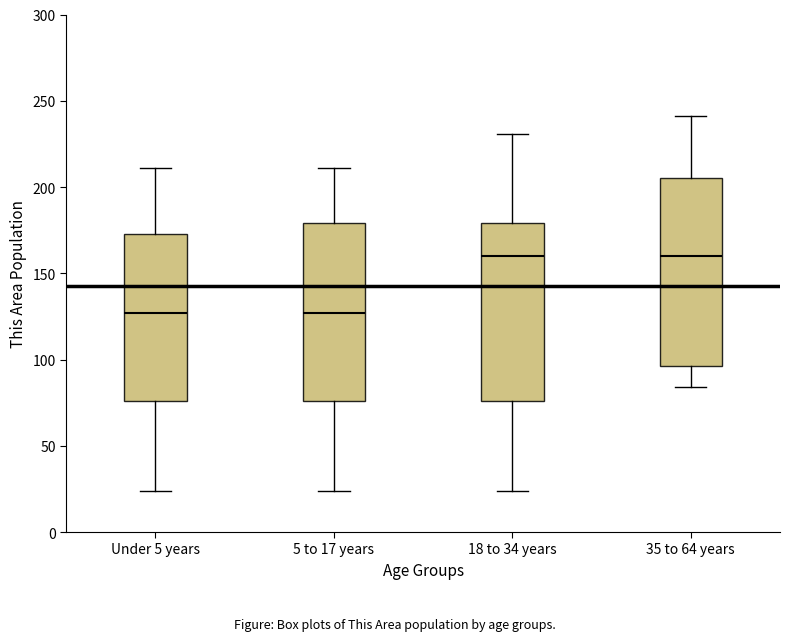

Reading left to right, read every box against the y-axis: the position of its median line, the range the box covers, and the ends of its whiskers. The values are not printed on the chart, so give them approximately, as read against the axis.

Under 5 years: median 125, box 75 to 175, whiskers 25 to 210
5 to 17 years: median 125, box 75 to 180, whiskers 25 to 210
18 to 34 years: median 160, box 75 to 180, whiskers 25 to 230
35 to 64 years: median 160, box 95 to 205, whiskers 85 to 240